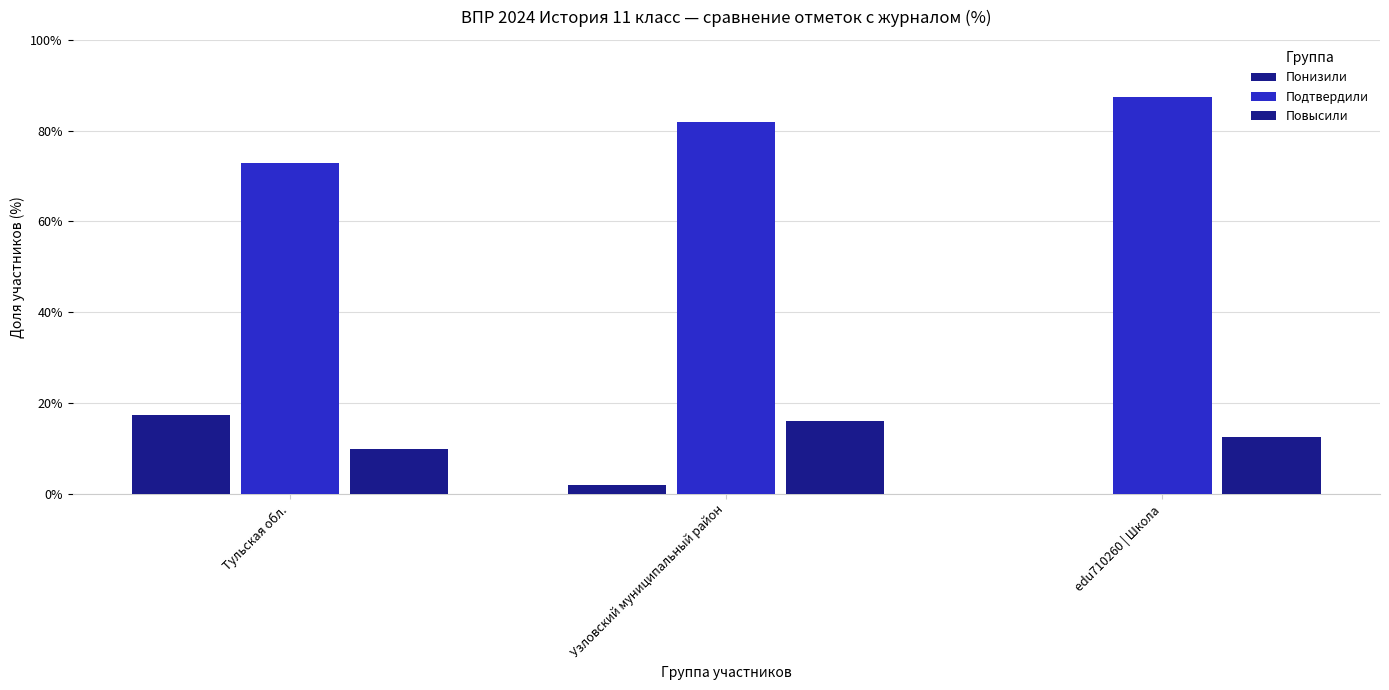

Is it true that Понизили equals 17.3 at Тульская обл.?

True